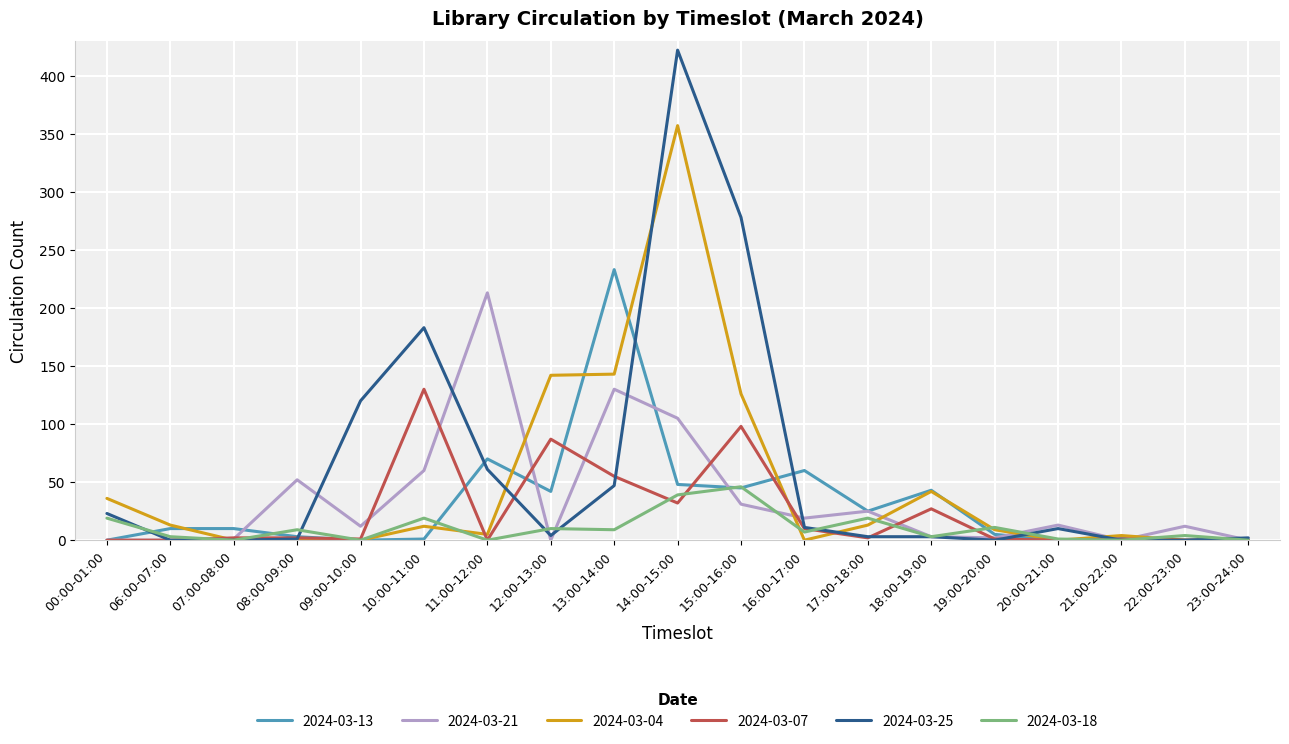

Is the value of 2024-03-25 at 20:00-21:00 greater than the value of 2024-03-04 at 21:00-22:00?

Yes